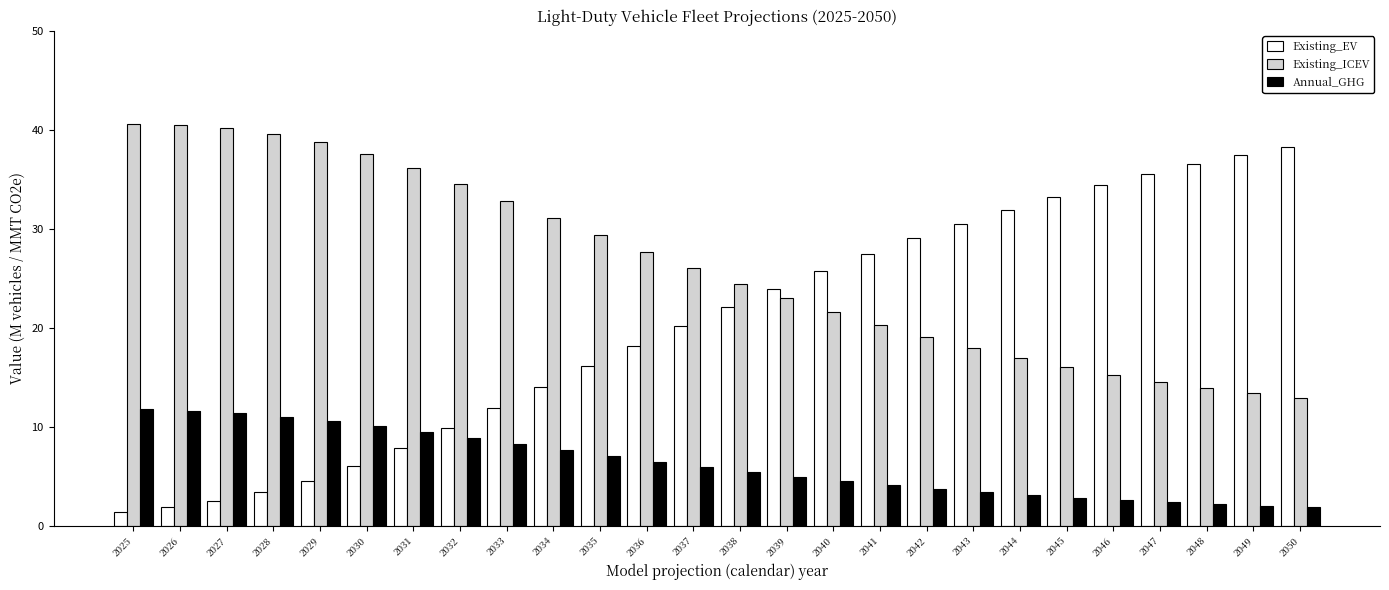

What is the value of the Existing_ICEV bar at the 10th from the left?

31.1